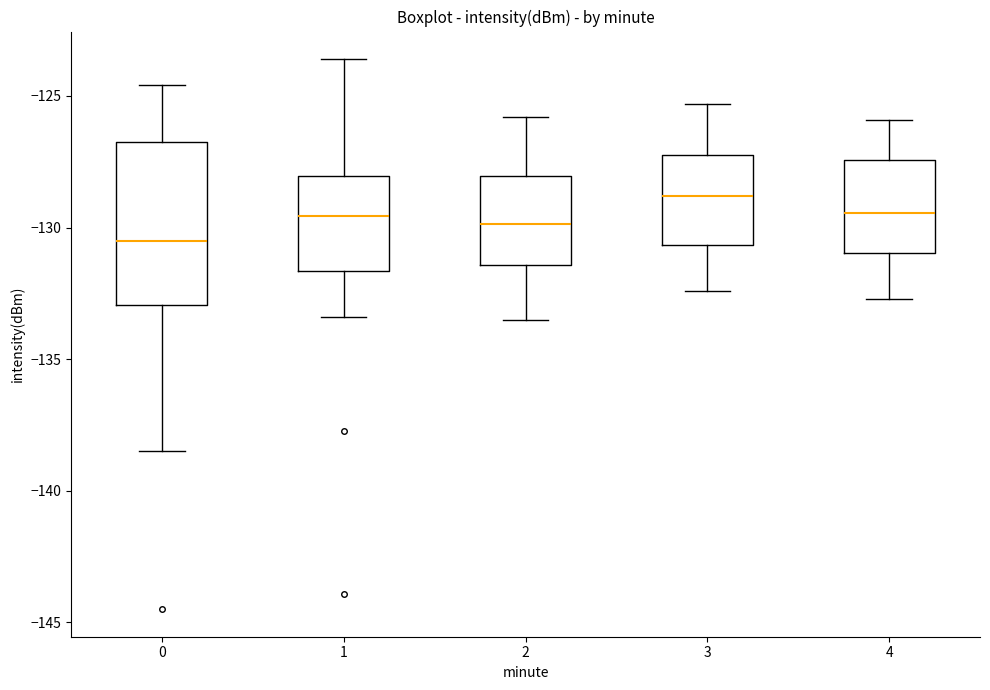

Which box has the lowest median line?

0